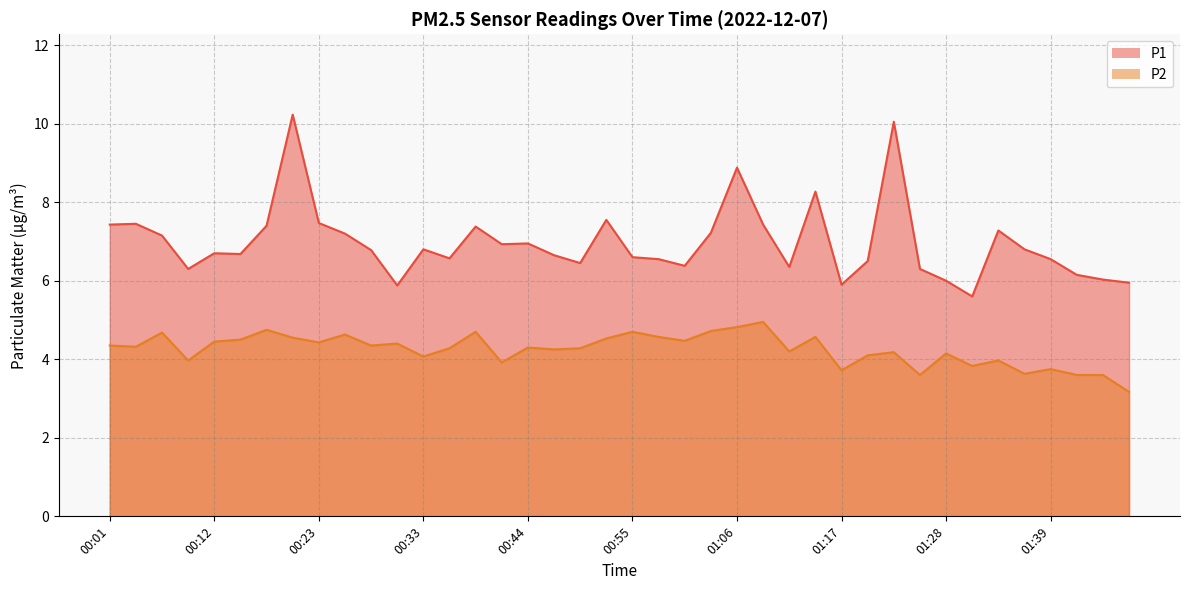

Rank the series by their maximum value, from lowest to highest.

P2, P1